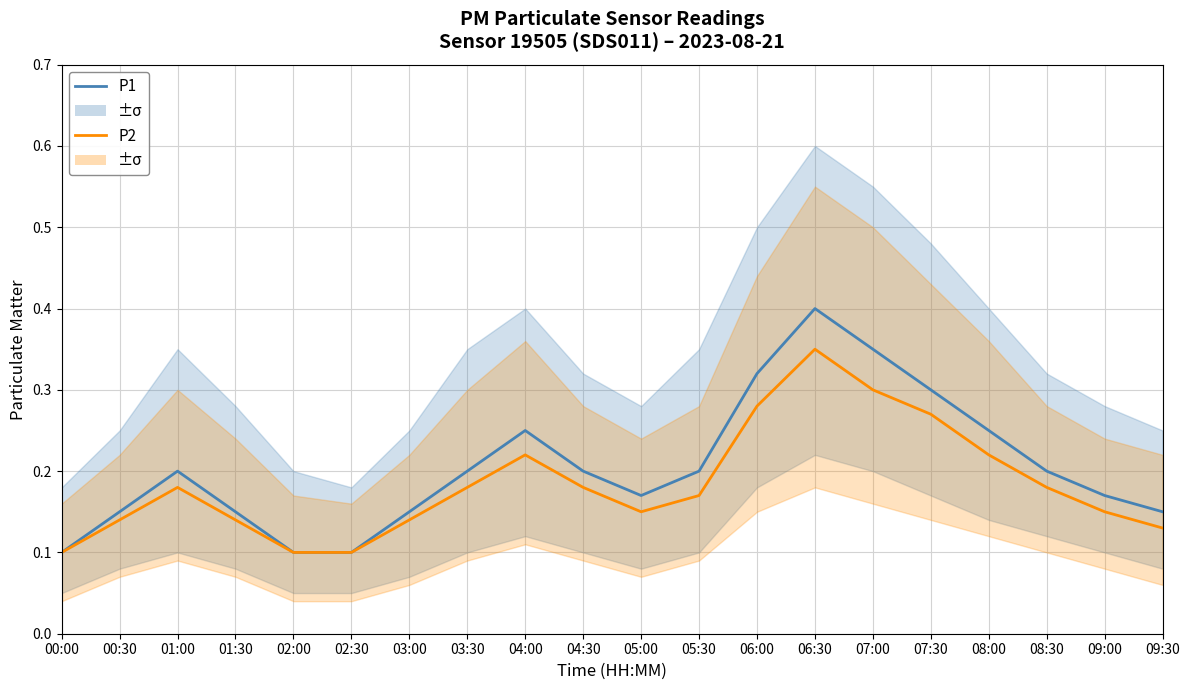

Between 01:30 and 08:30, which series saw the biggest shift?

P1